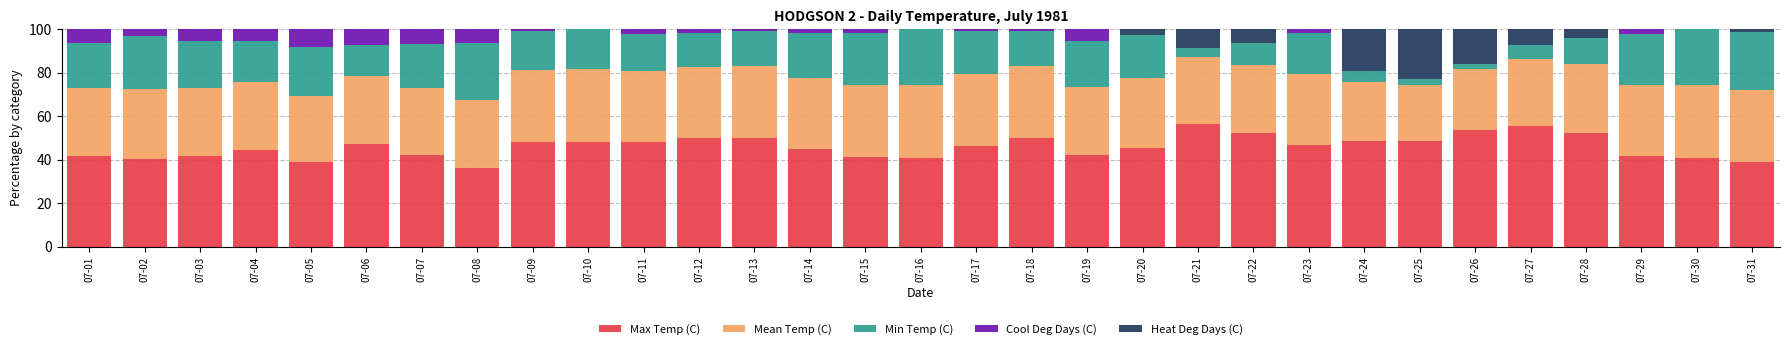

Is it true that Max Temp (C) equals 40.7 at 07-16?

True